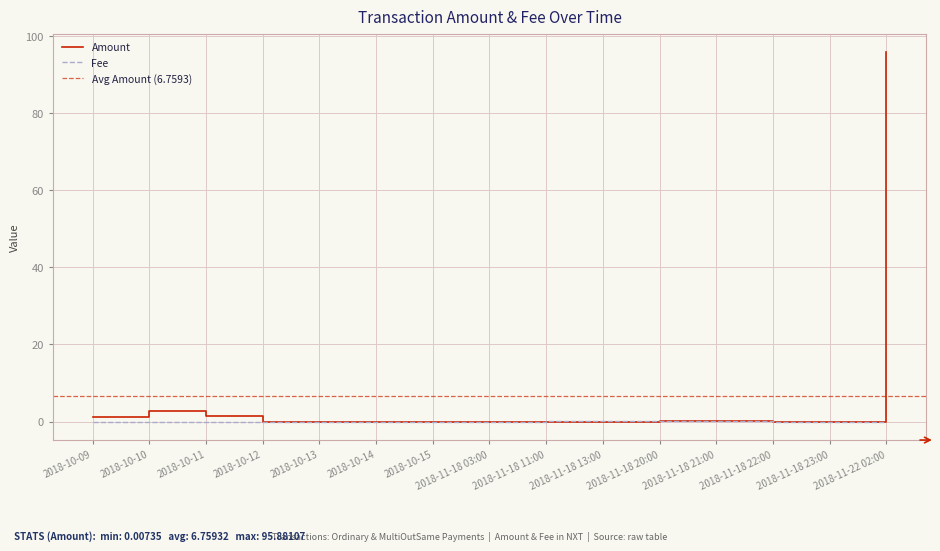

Reading right to left, transcribe all the data shown in this chart.

Amount: 2018-11-22 02:00=95.9	2018-11-18 23:00=0.0	2018-11-18 22:00=0.0	2018-11-18 21:00=0.0	2018-11-18 20:00=0.1	2018-11-18 13:00=0.0	2018-11-18 11:00=0.0	2018-11-18 03:00=0.0	2018-10-15=0.0	2018-10-14=0.0	2018-10-13=0.0	2018-10-12=0.0	2018-10-11=1.4	2018-10-10=2.8	2018-10-09=1.1
Fee: 2018-11-22 02:00=0.0	2018-11-18 23:00=0.0	2018-11-18 22:00=0.0	2018-11-18 21:00=0.0	2018-11-18 20:00=0.1	2018-11-18 13:00=0.1	2018-11-18 11:00=0.0	2018-11-18 03:00=0.0	2018-10-15=0.0	2018-10-14=0.0	2018-10-13=0.0	2018-10-12=0.0	2018-10-11=0.0	2018-10-10=0.0	2018-10-09=0.0